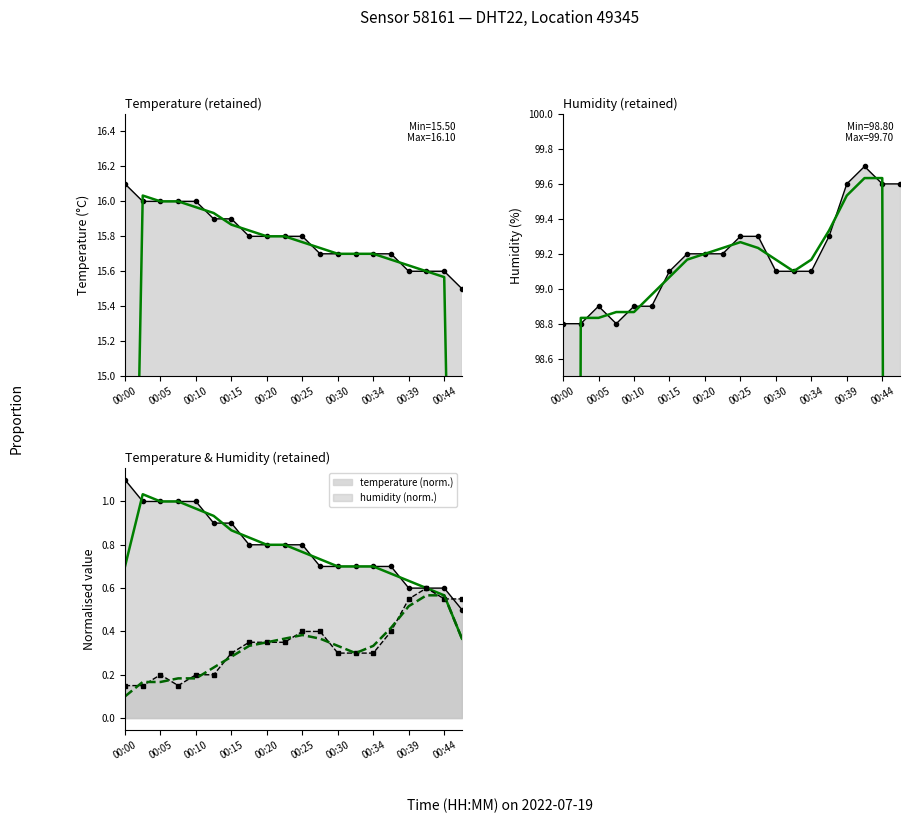

What is the highest value of the temperature series?

16.1